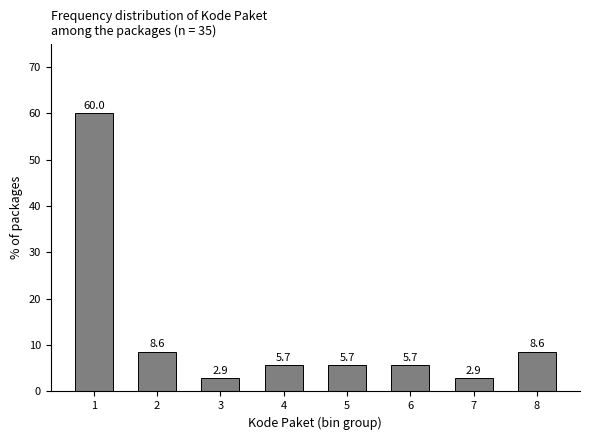

Reading right to left, what are all the values shown in this chart?

8=8.6	7=2.9	6=5.7	5=5.7	4=5.7	3=2.9	2=8.6	1=60.0